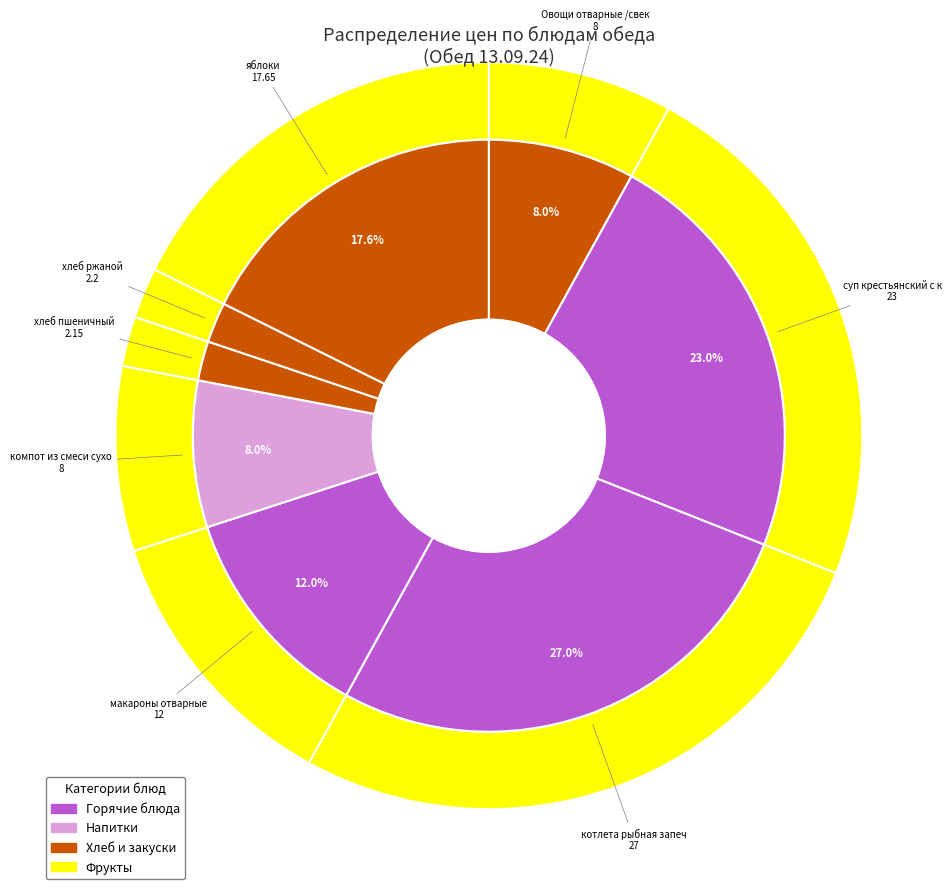

Does any single category account for the majority?

No